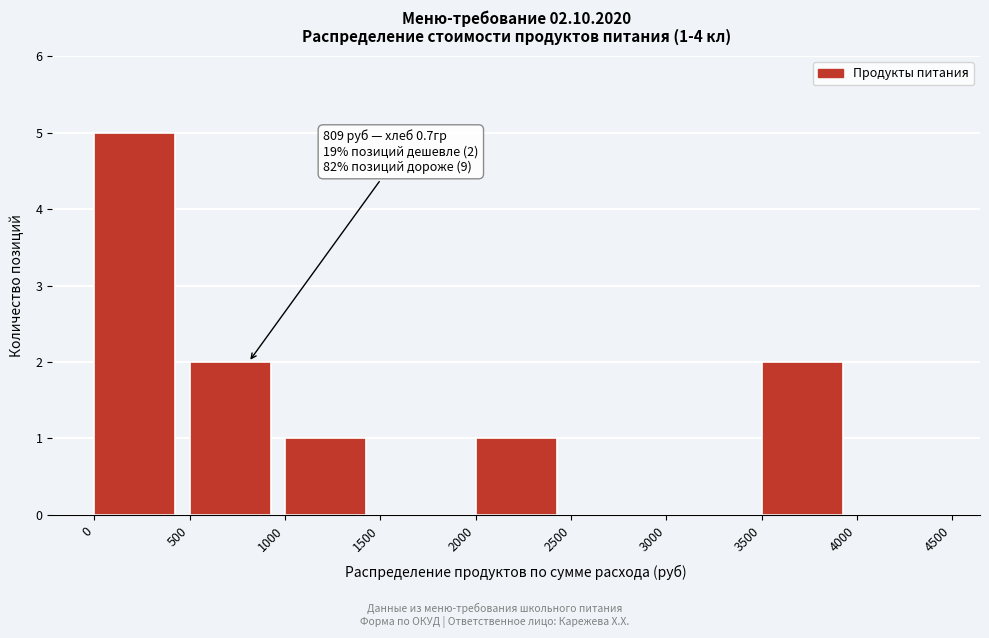

Over which range of the x-axis is the bar tallest?

0 to 500